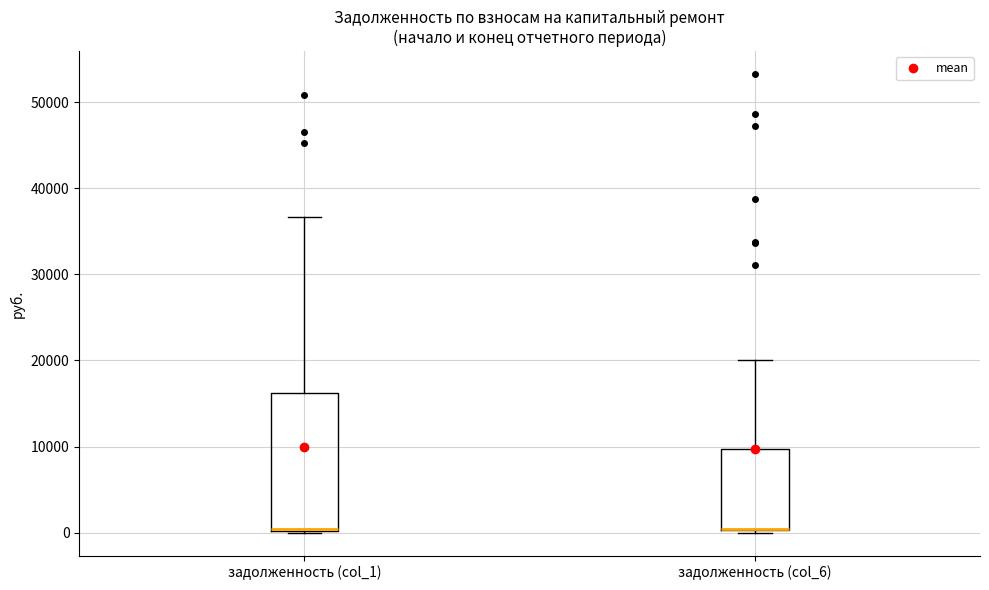

Reading left to right, read every box against the y-axis: the position of its median line, the range the box covers, and the ends of its whiskers. The values are not printed on the chart, so give them approximately, as read against the axis.

задолженность (col_1): median 0 (drawn on the box's lower edge), box 0 to 16000, whiskers 0 to 37000
задолженность (col_6): median 0 (drawn on the box's lower edge), box 0 to 10000, whiskers 0 (just below the box's lower edge) to 20000